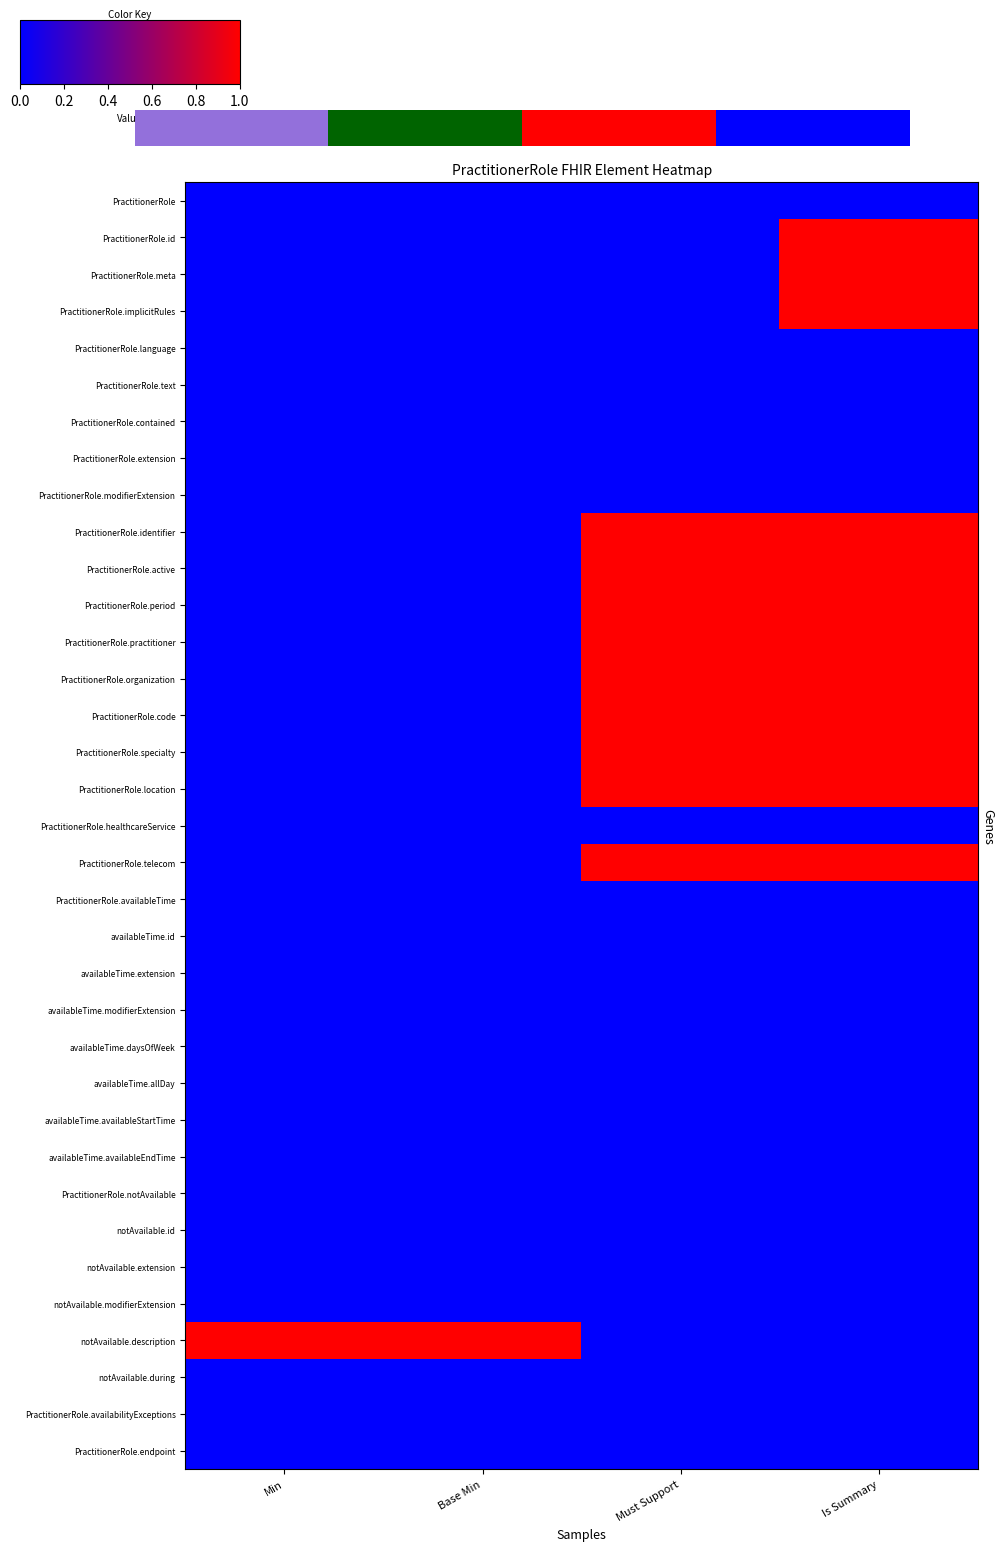

Which category has the highest value in the PractitionerRole.identifier series?

Must Support